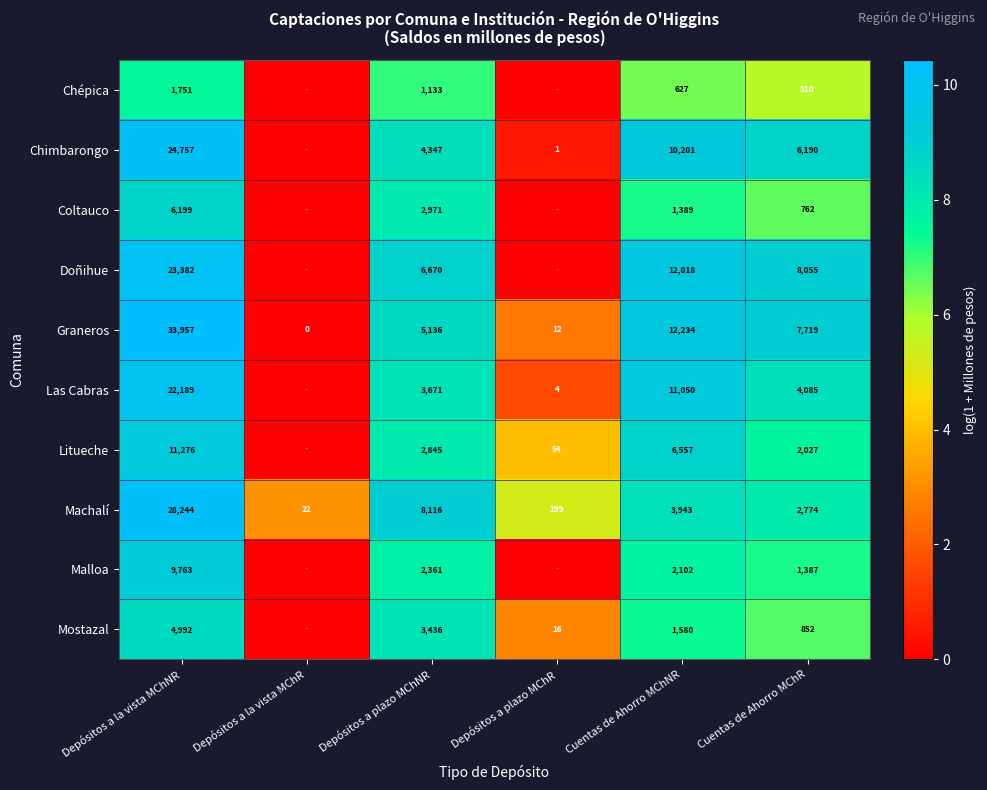

Which category has the highest value across all series?

Depósitos a la vista MChNR